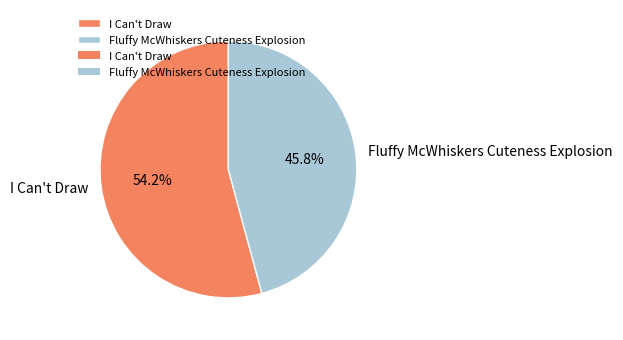

Is it true that I Can't Draw is 60% of the pie?

False